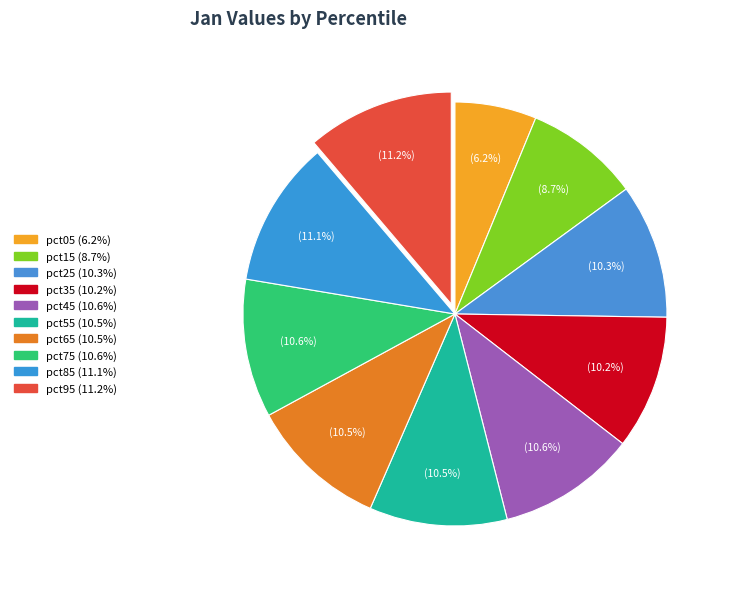

Which slice is the smallest?

pct05